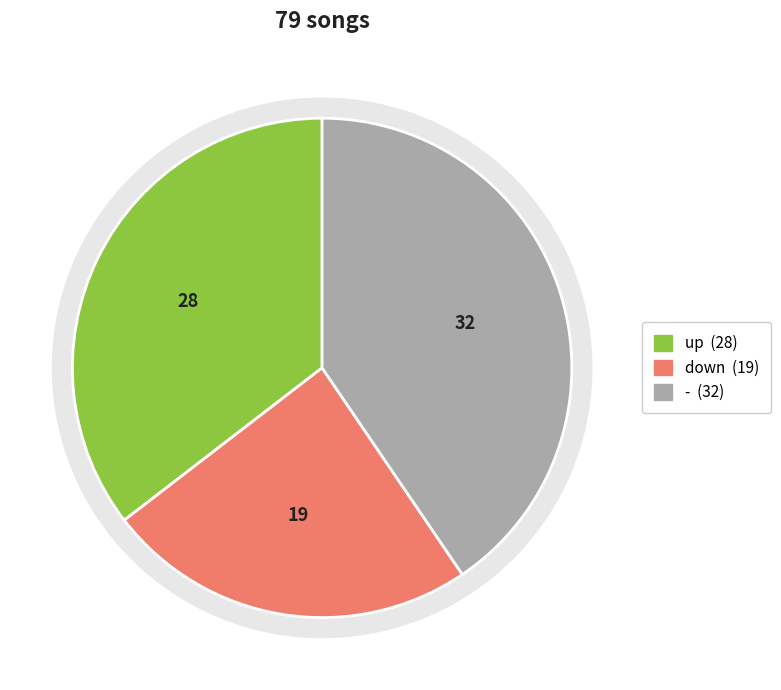

What portion of the pie excludes up?

64.6%